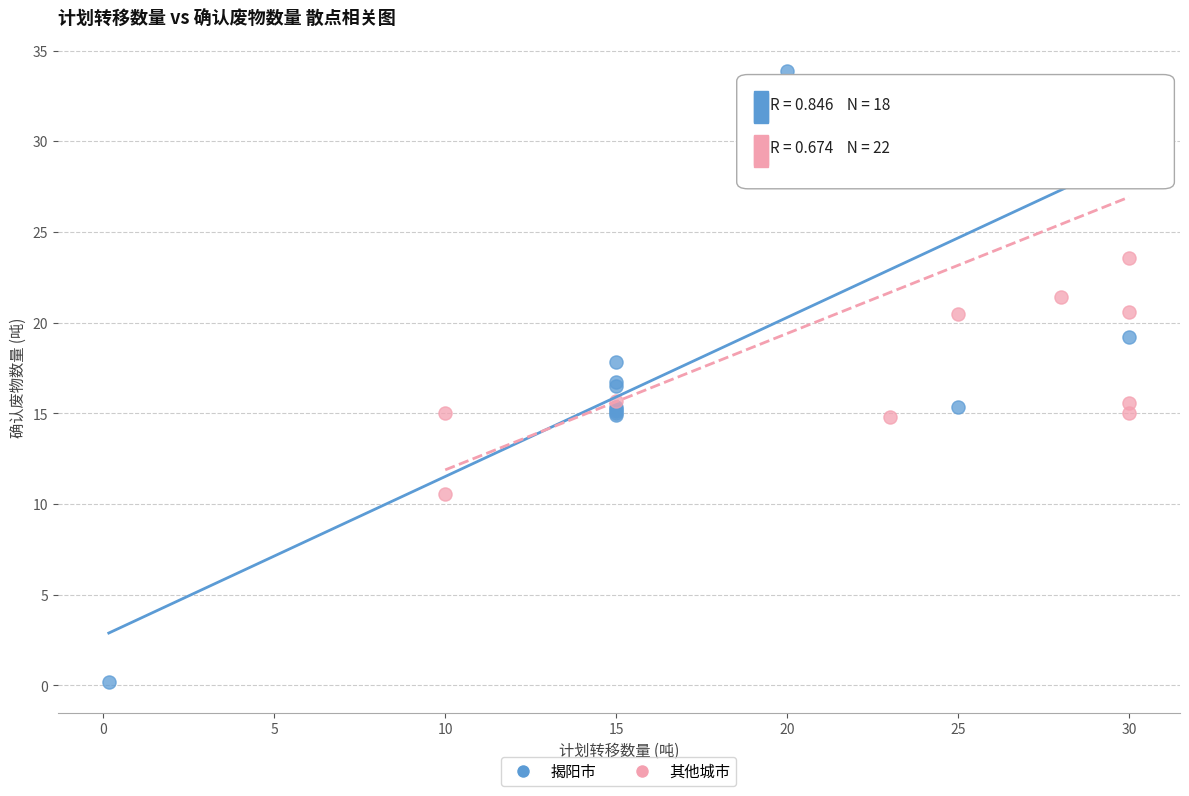

Which series has the widest spread of Y values?

揭阳市